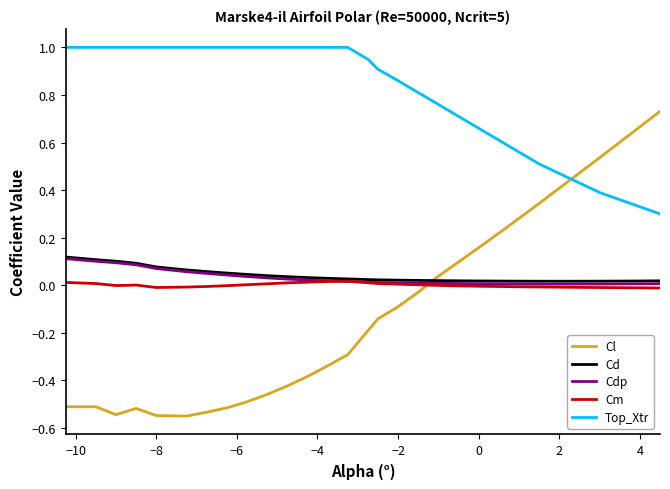

Which series has the largest total across all categories?

Top_Xtr